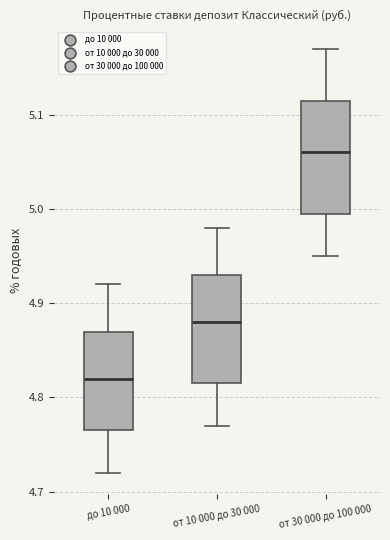

Where does the median line of the box for от 30 000 до 100 000 sit on the y-axis? The values are not printed on the chart, so give them approximately, as read against the axis.

5.06